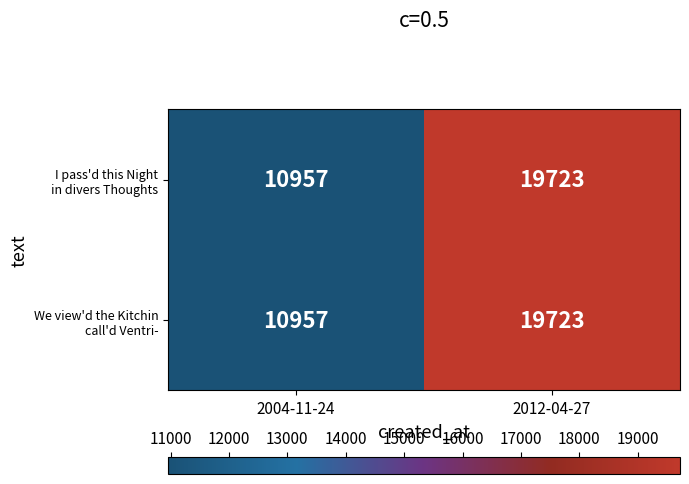

What is the total value across all series at 2012-04-27?

39446